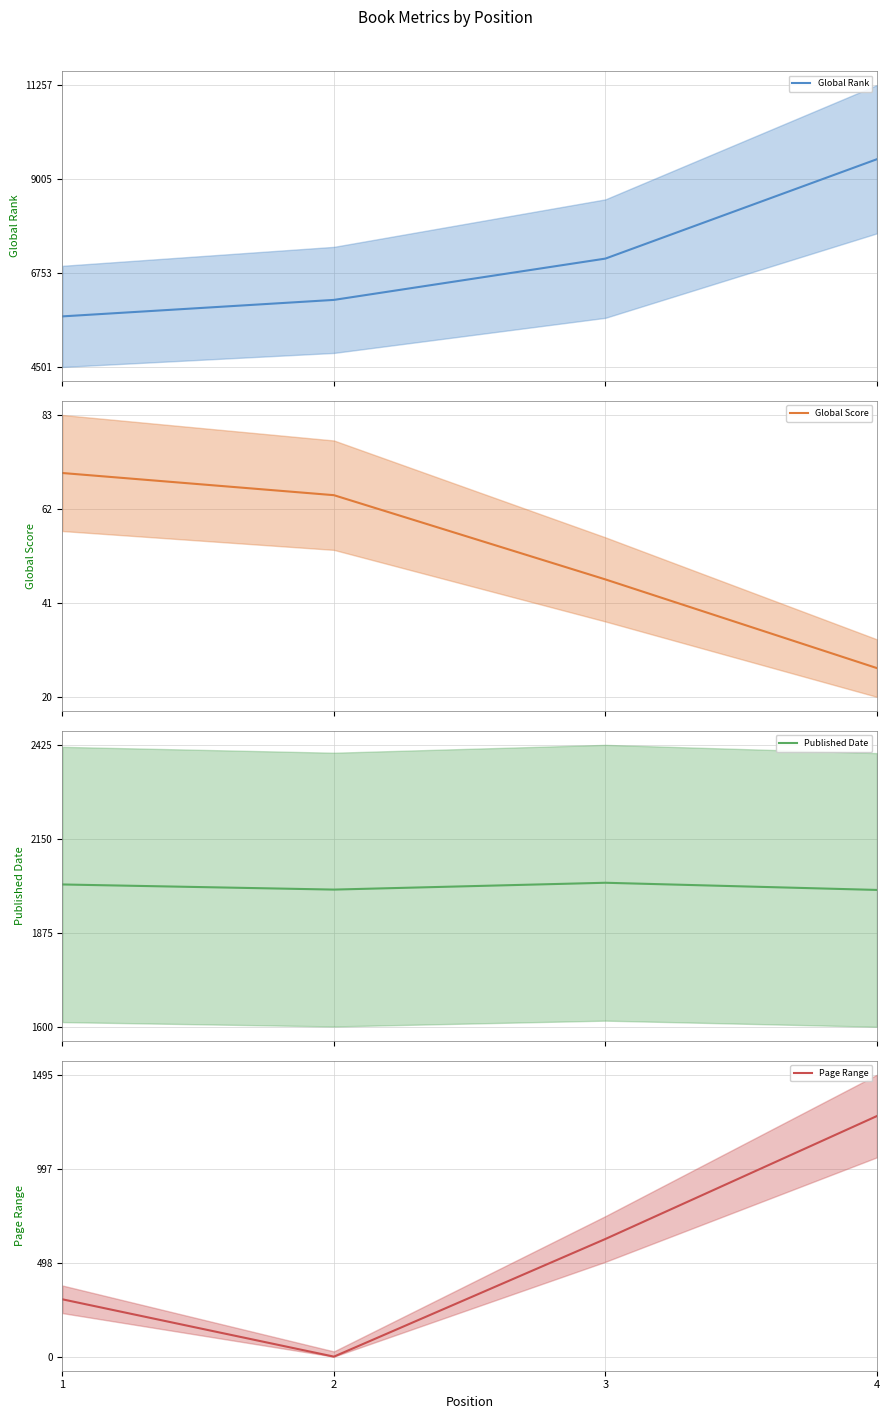

Does the chart display data point markers on the line(s)?

No